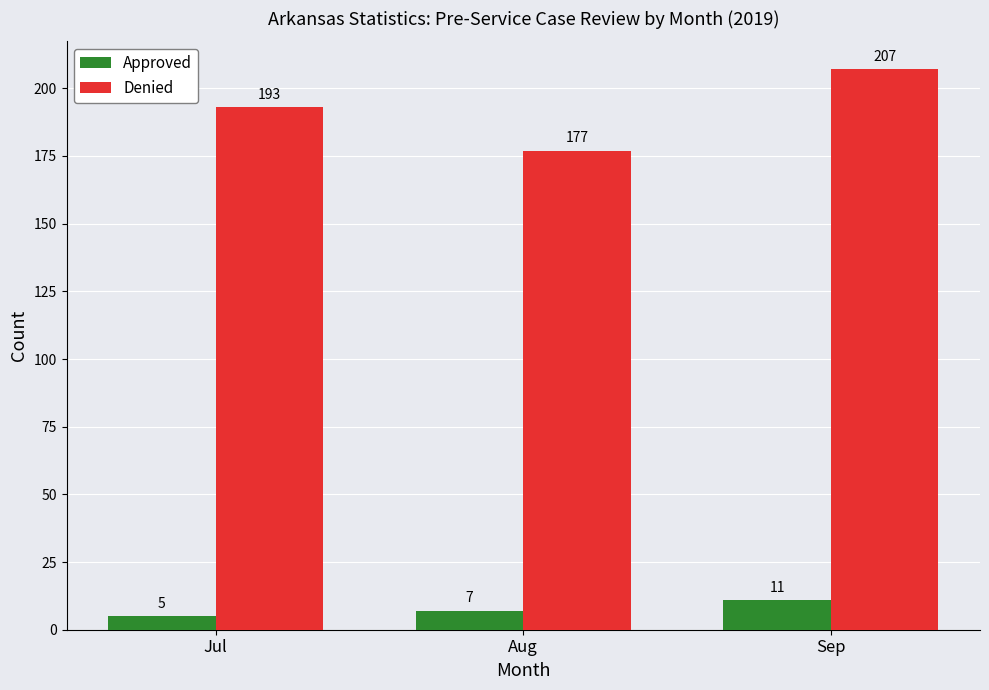

List the series in order of their peak value, lowest first.

Approved, Denied